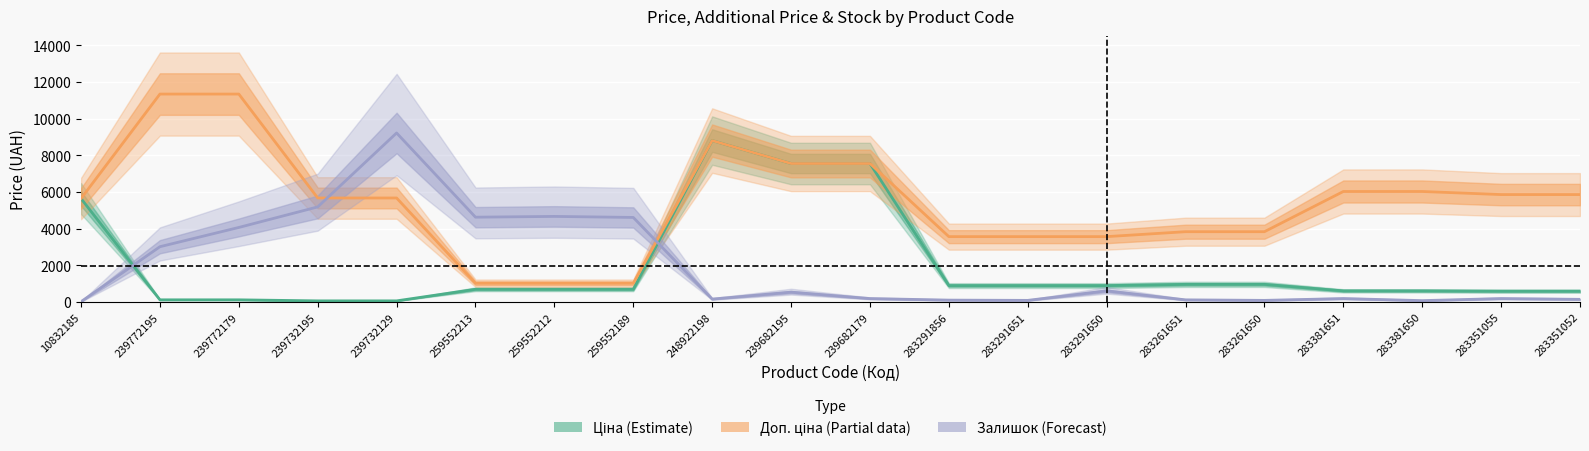

What is the value of the Залишок (Forecast) point at the 14th from the left?

602.0